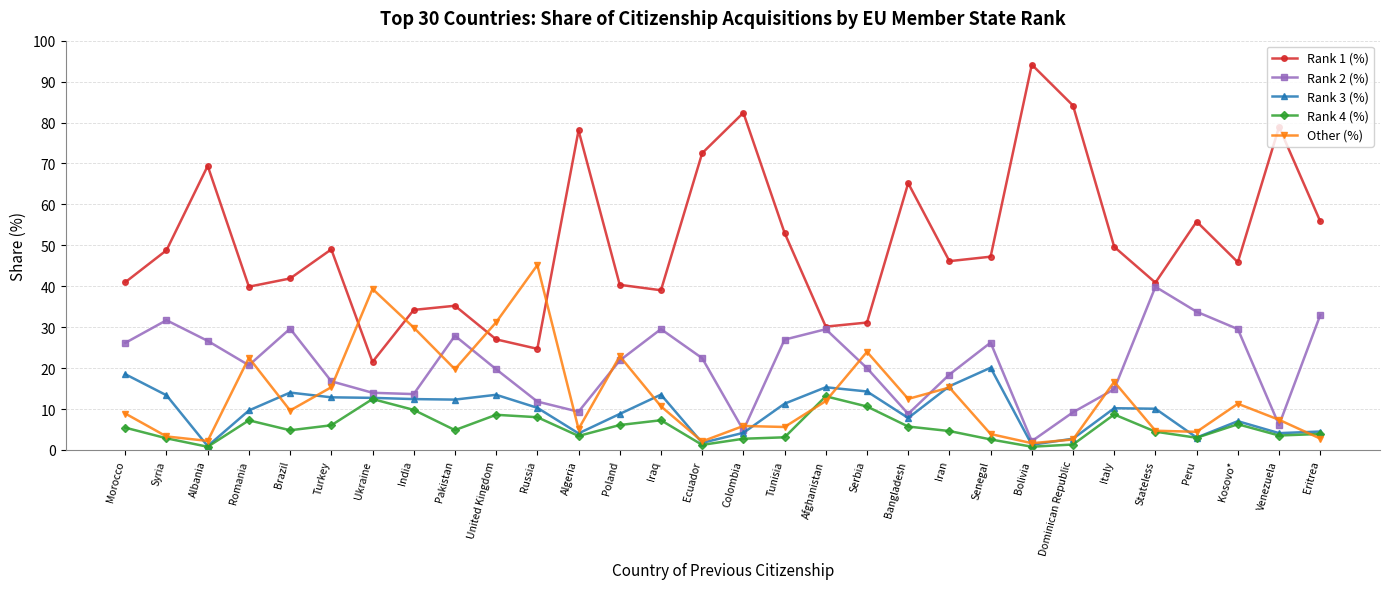

True or false: Rank 1 (%) and Rank 4 (%) intersect in this chart.

False